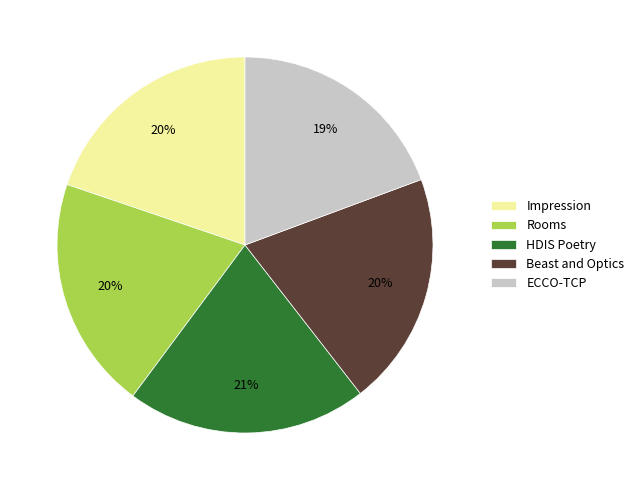

Which has a higher value, Beast and Optics or ECCO-TCP?

Beast and Optics